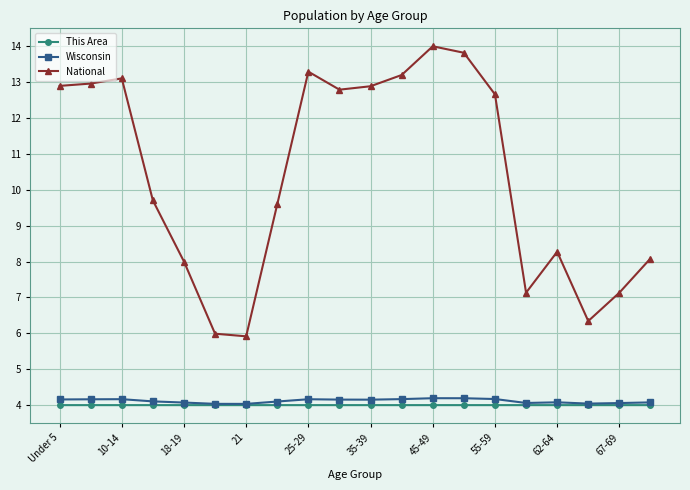

What is the value of the National point at the 18th from the left?

6.3